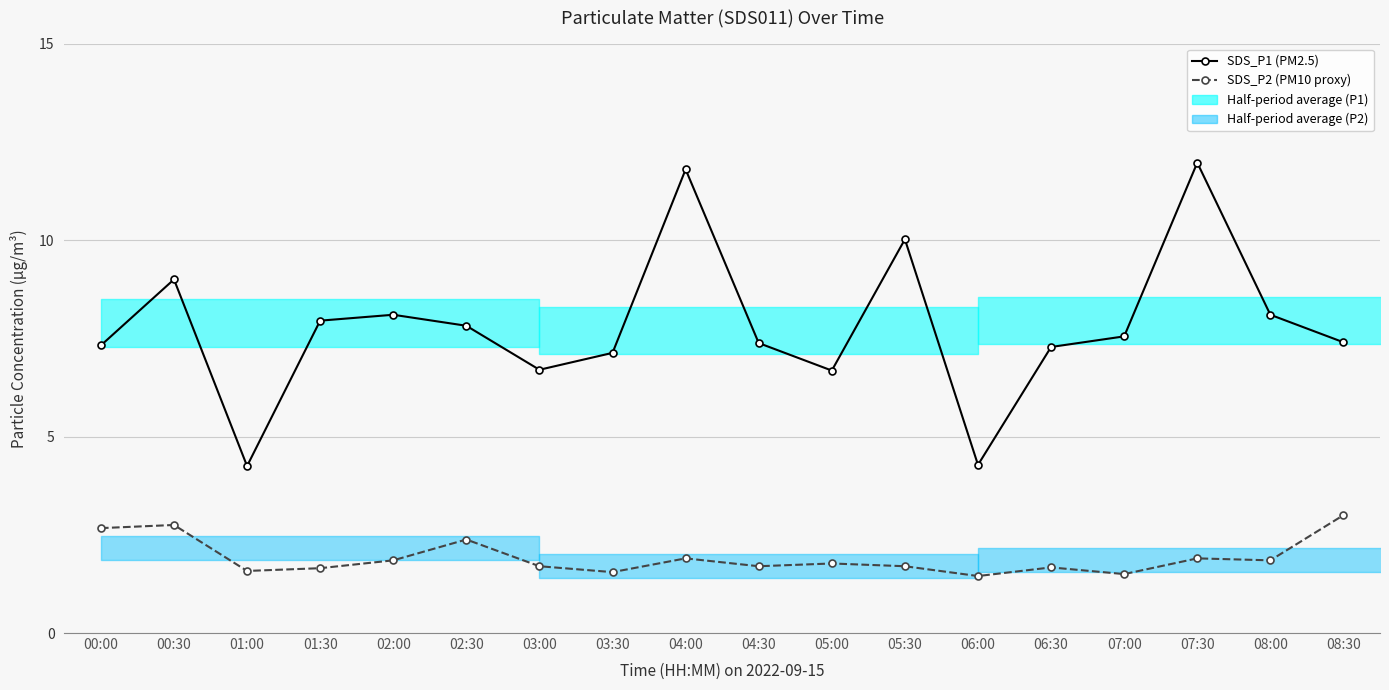

True or false: SDS_P2 (PM10 proxy) has a value of 1.0 at 08:00.

False